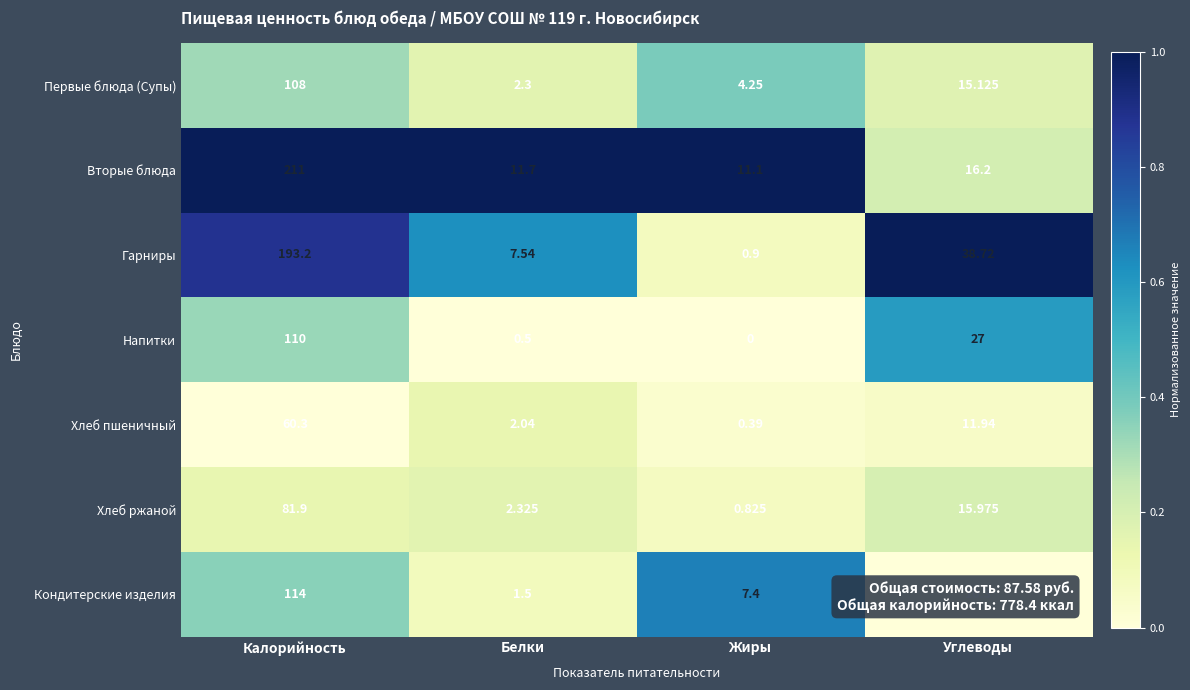

At which label is Хлеб пшеничный closest to 30?

Углеводы